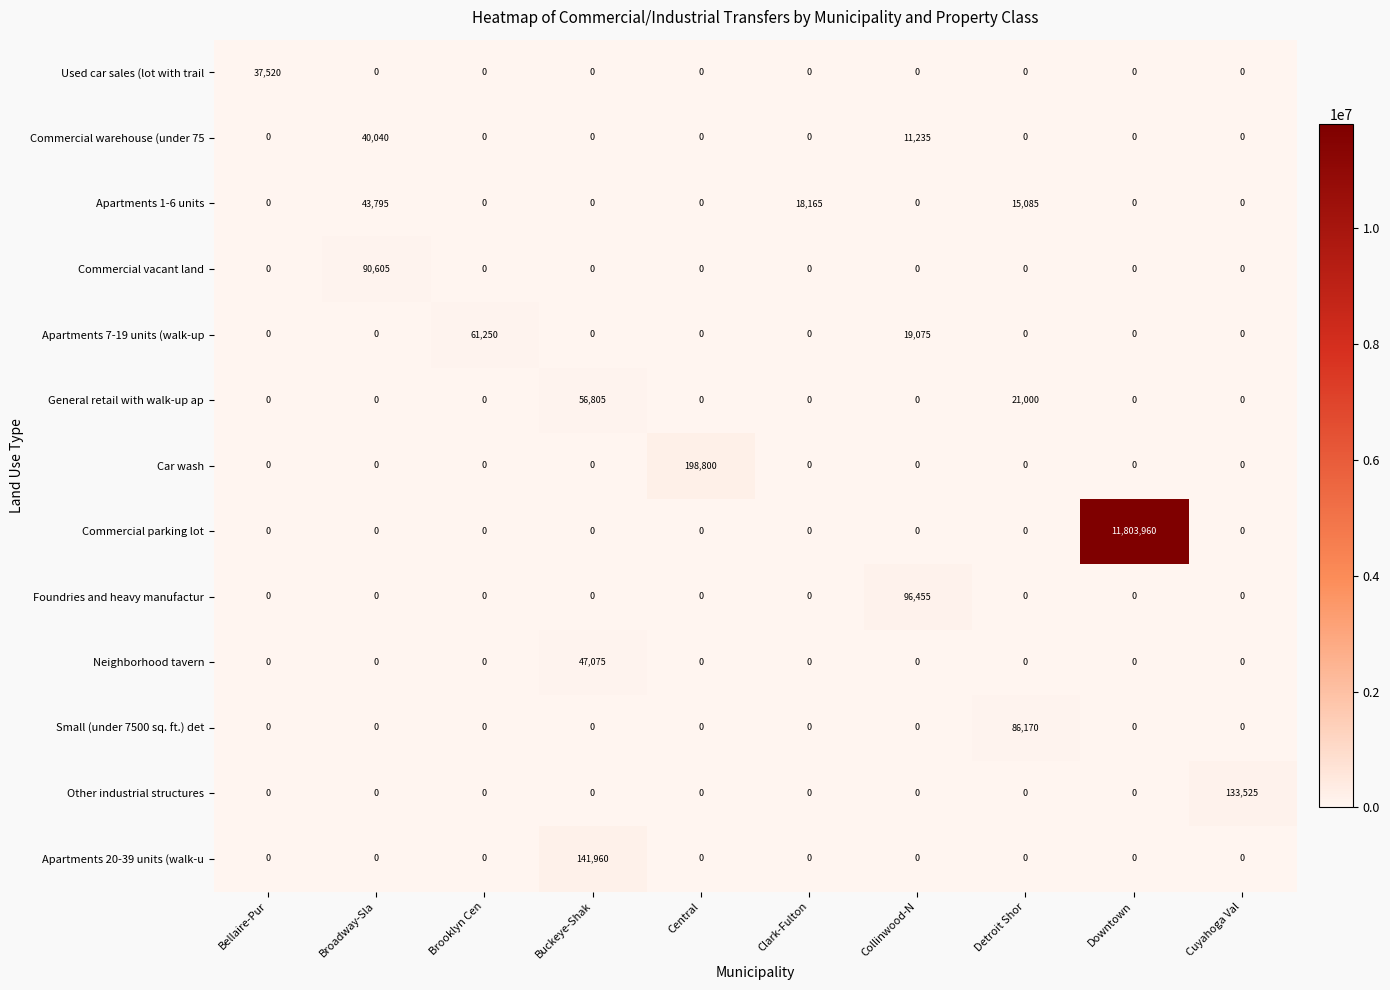

What is the sum of all General retail with walk-up ap values?

77805